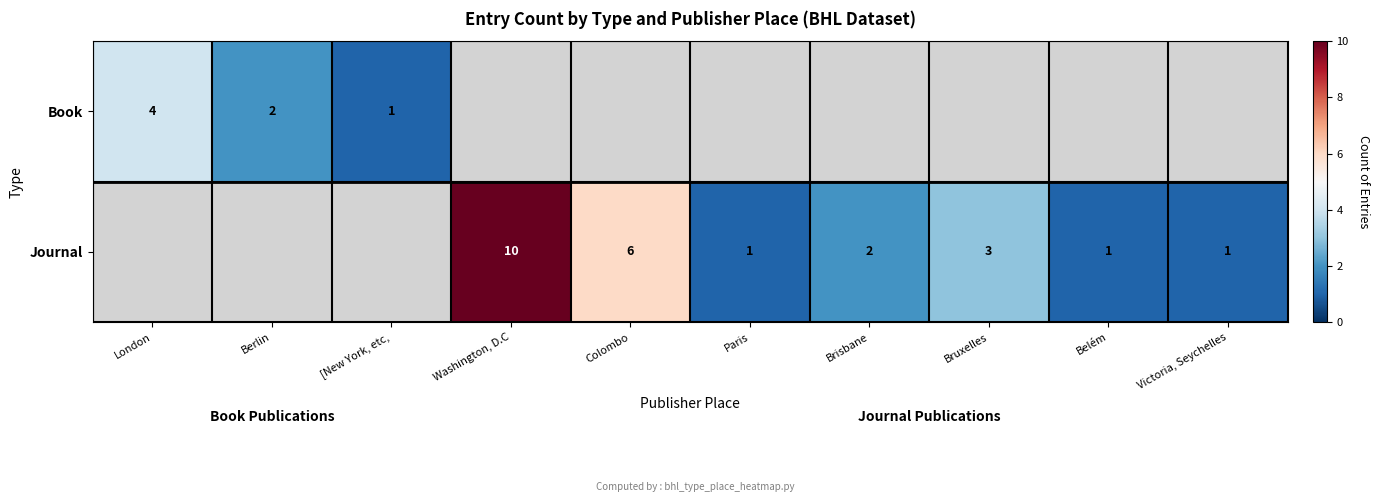

The value of Book at London is 4. True or false?

True